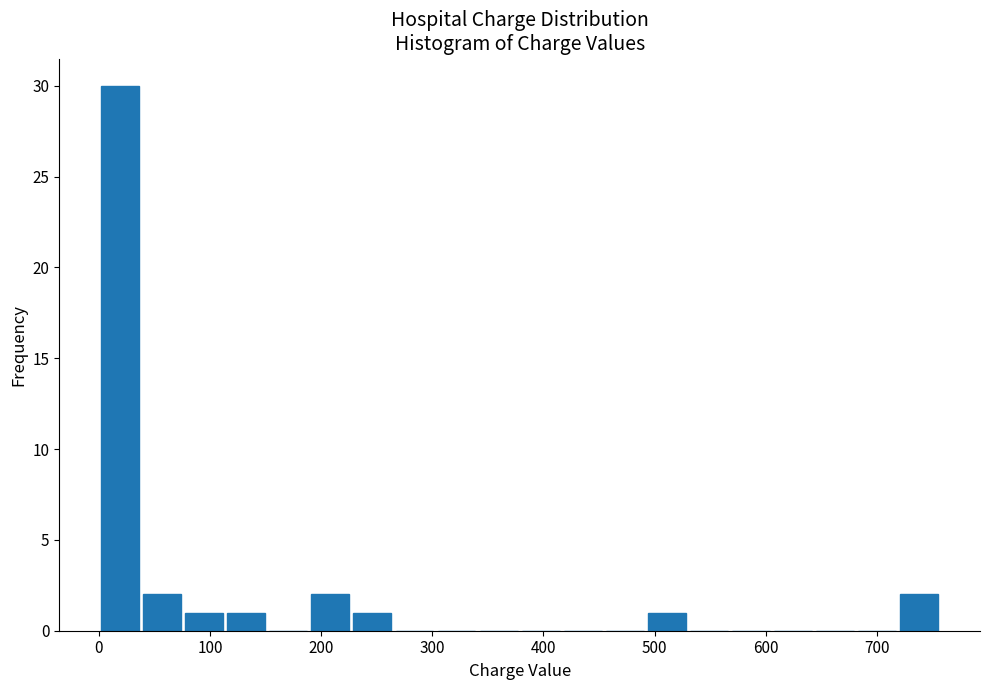

Read against the x-axis, roughly where is the centre of the tallest bar?

20